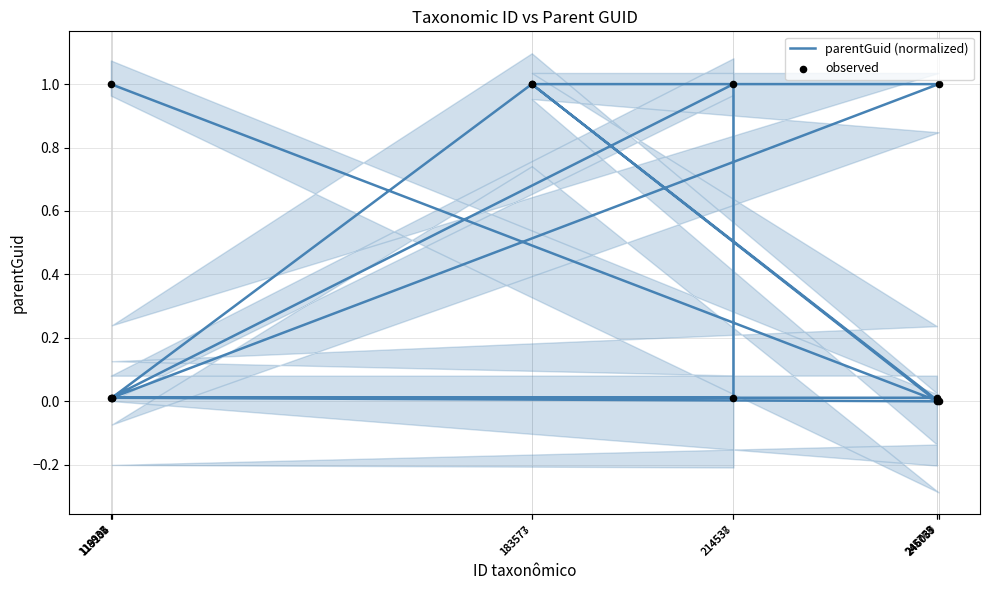

Is the value of observed at 118935 greater than the value of parentGuid (normalized) at 245773?

Yes